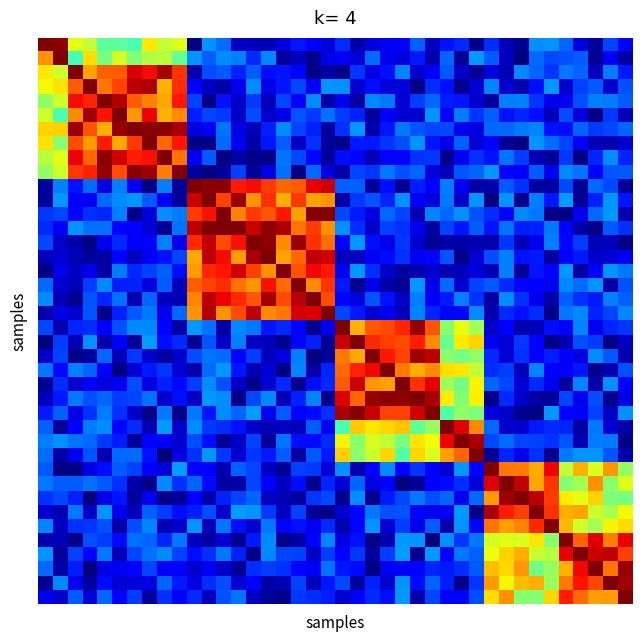

At how many categories does at least one series exceed 0?

40